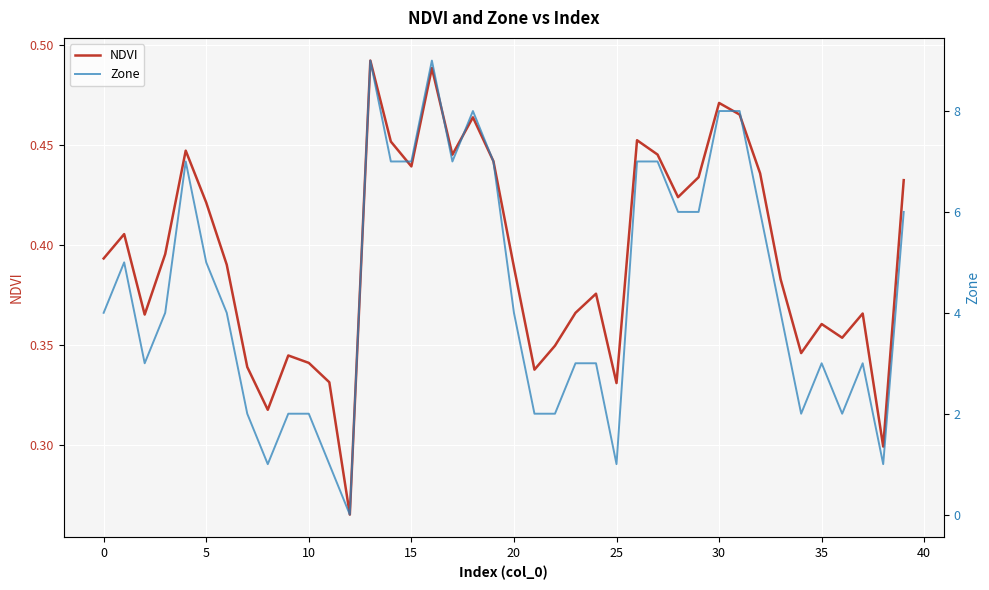

How many intersections are there between NDVI and Zone?

2